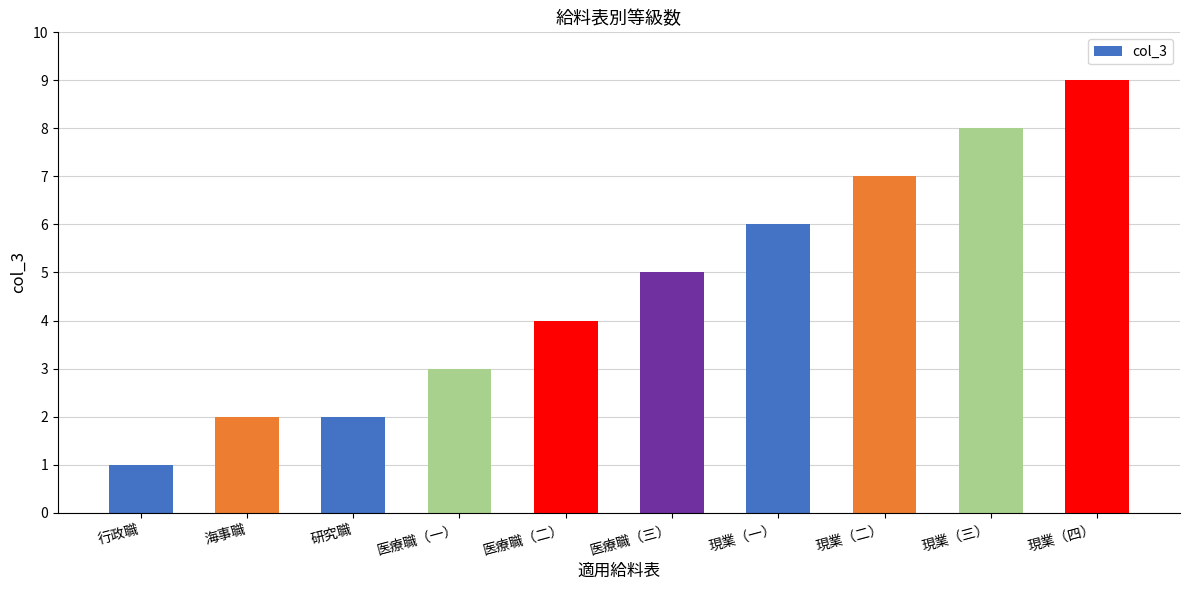

What position from the right is 医療職（二）?

6